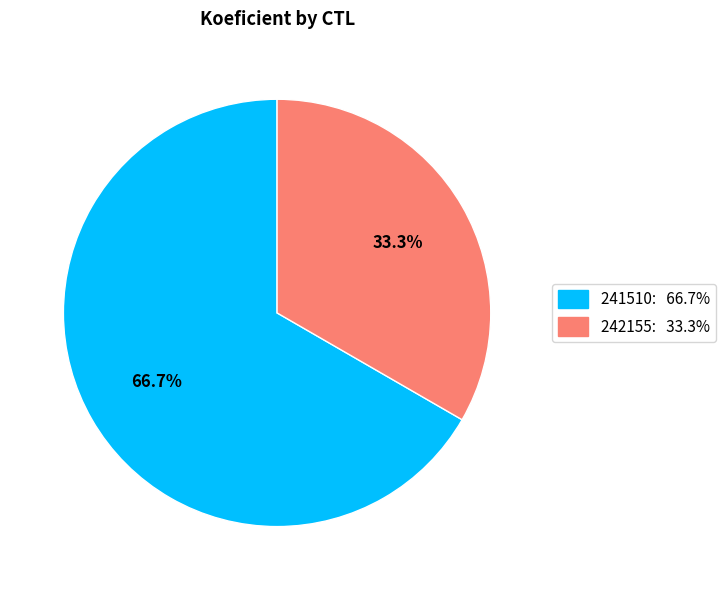

Combined, do 242155 and 241510 account for over 50%?

Yes